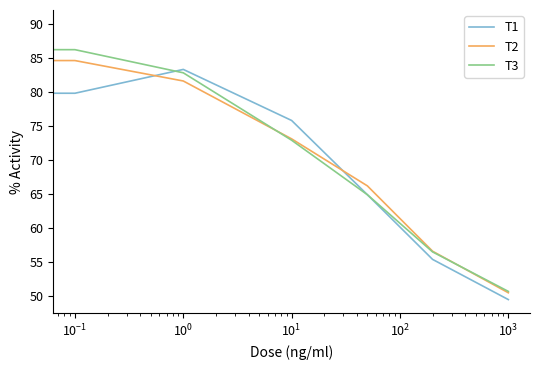

How many lines are shown in the chart?

3